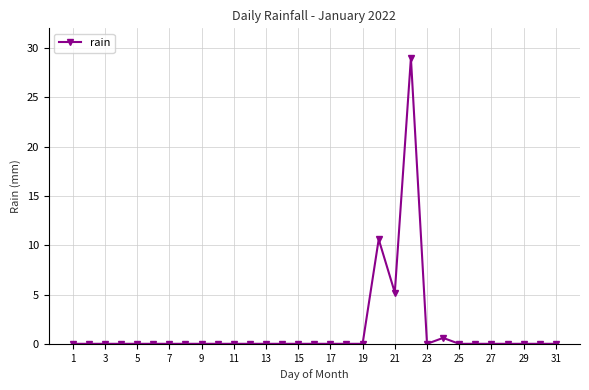

What is the greatest value displayed?

29.0